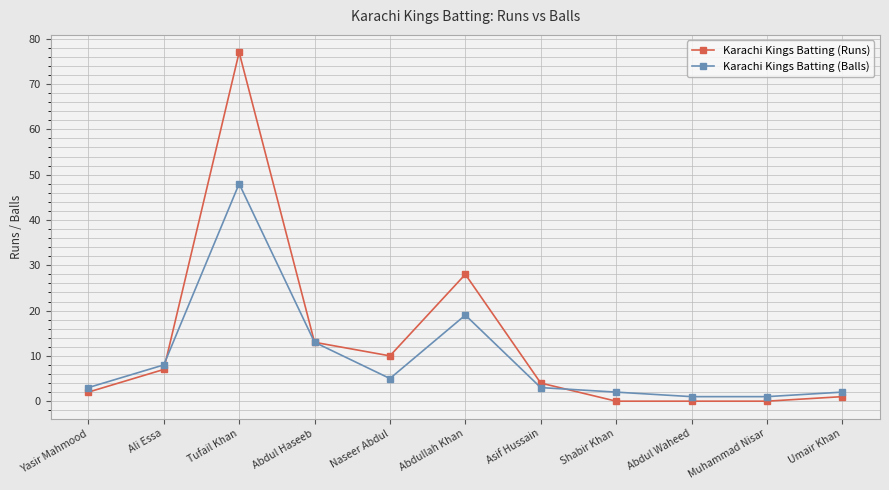

List the series in order of their peak value, highest first.

Karachi Kings Batting (Runs), Karachi Kings Batting (Balls)